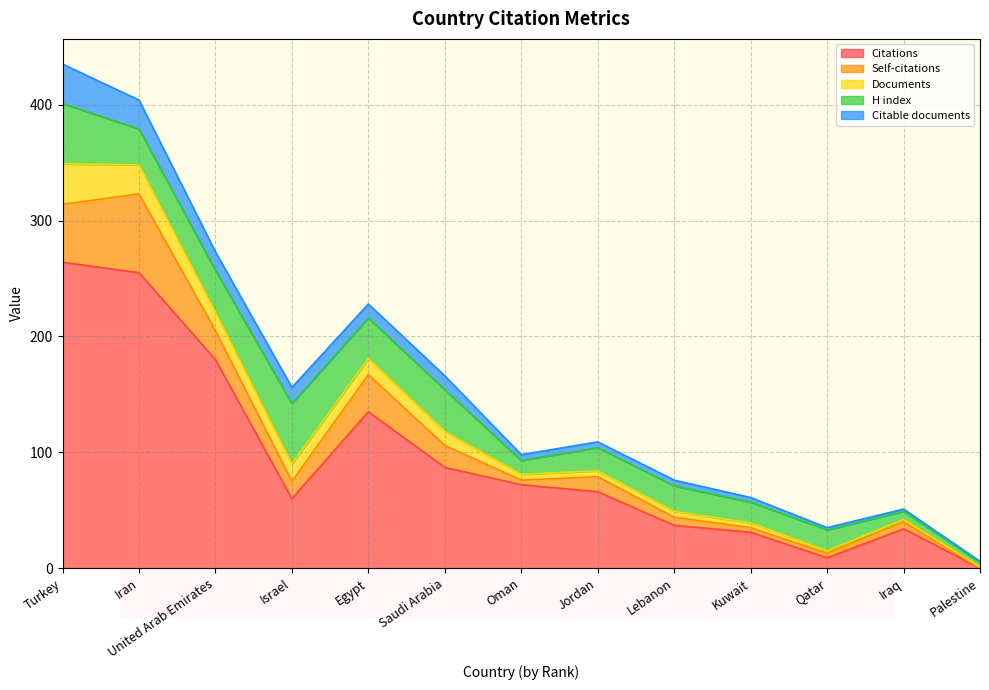

What is the difference between the second highest and second lowest values in the H index series?

45